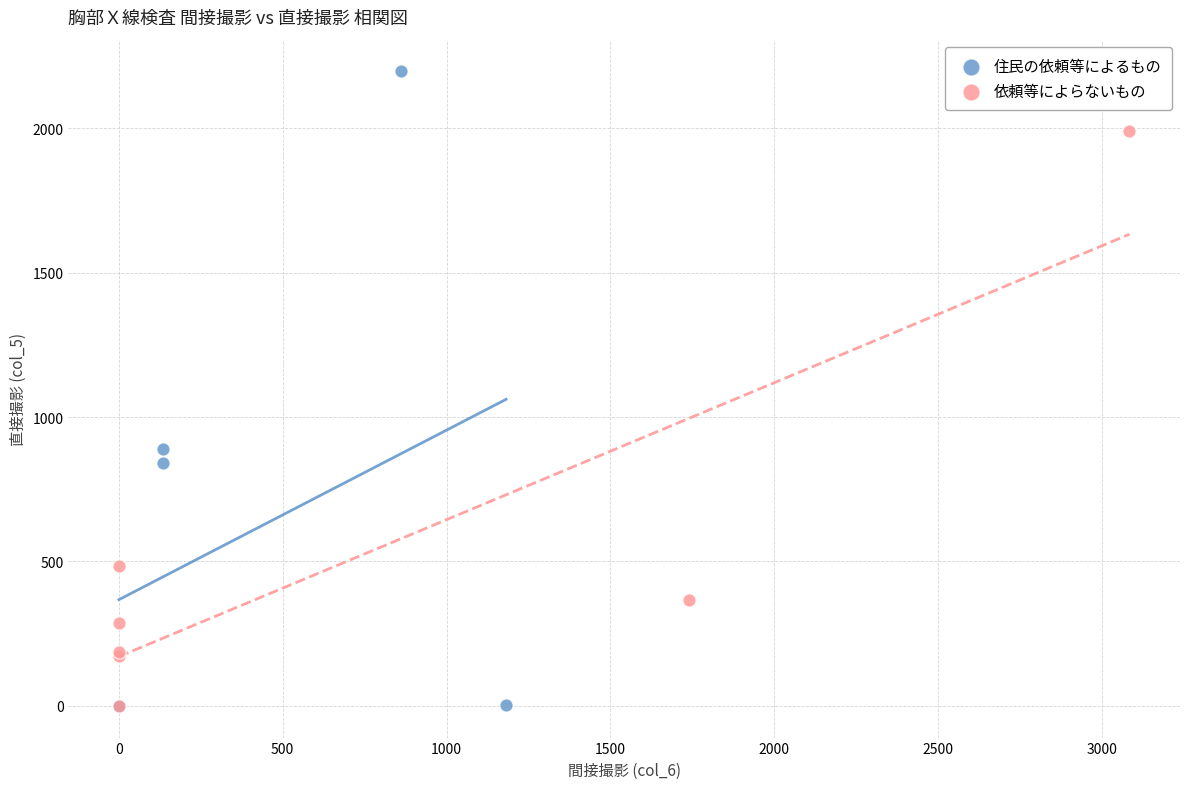

Which series reaches the maximum Y coordinate?

住民の依頼等によるもの